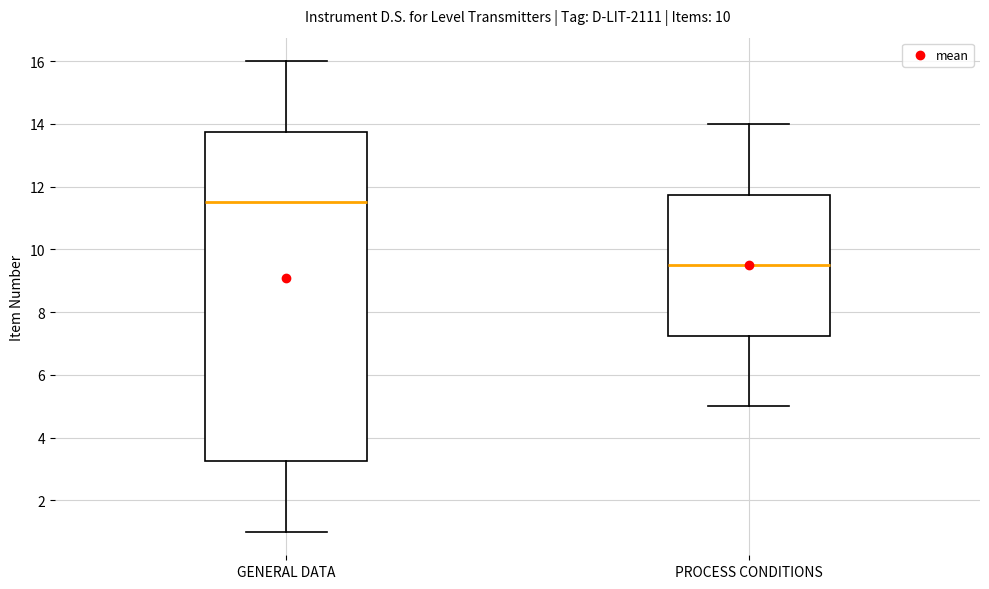

Reading left to right, read every box against the y-axis: the position of its median line, the range the box covers, and the ends of its whiskers. The values are not printed on the chart, so give them approximately, as read against the axis.

GENERAL DATA: median 11.6, box 3.2 to 13.8, whiskers 1.0 to 16.0
PROCESS CONDITIONS: median 9.6, box 7.2 to 11.8, whiskers 5.0 to 14.0